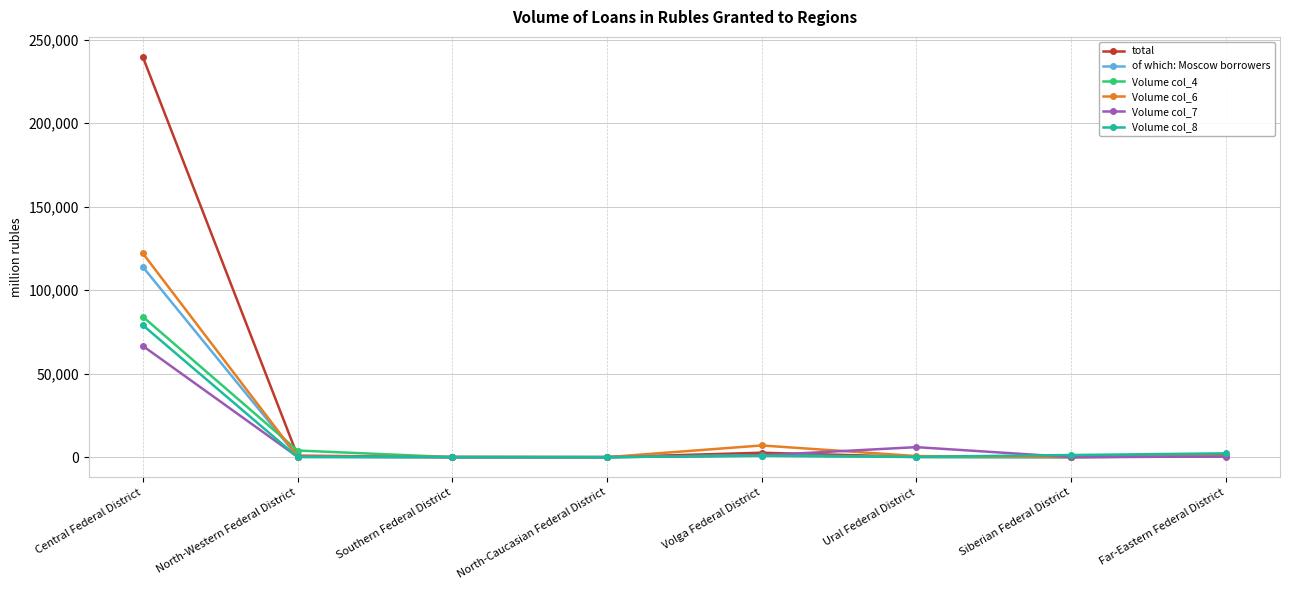

How many data points in Volume col_4 are less than 749?

4